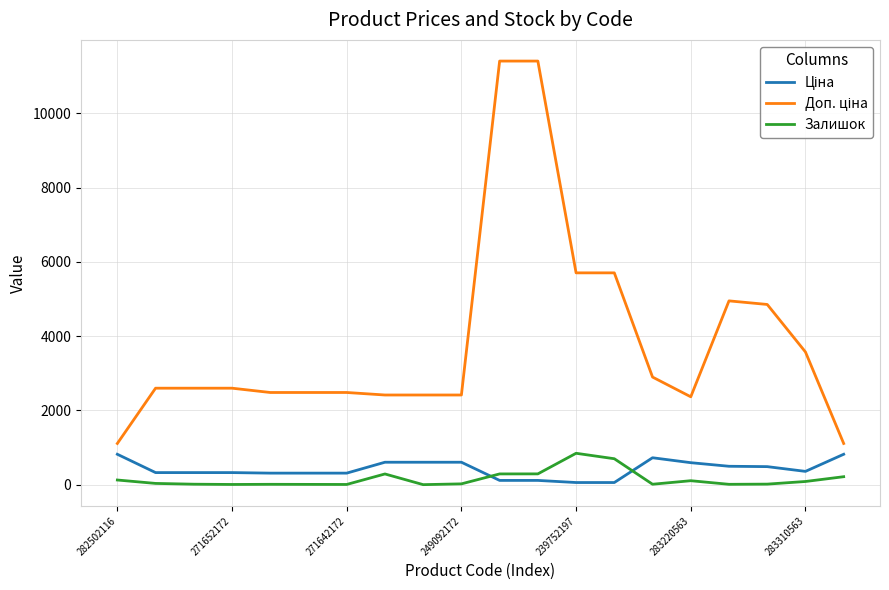

What is the highest value of the Залишок series?

845.0